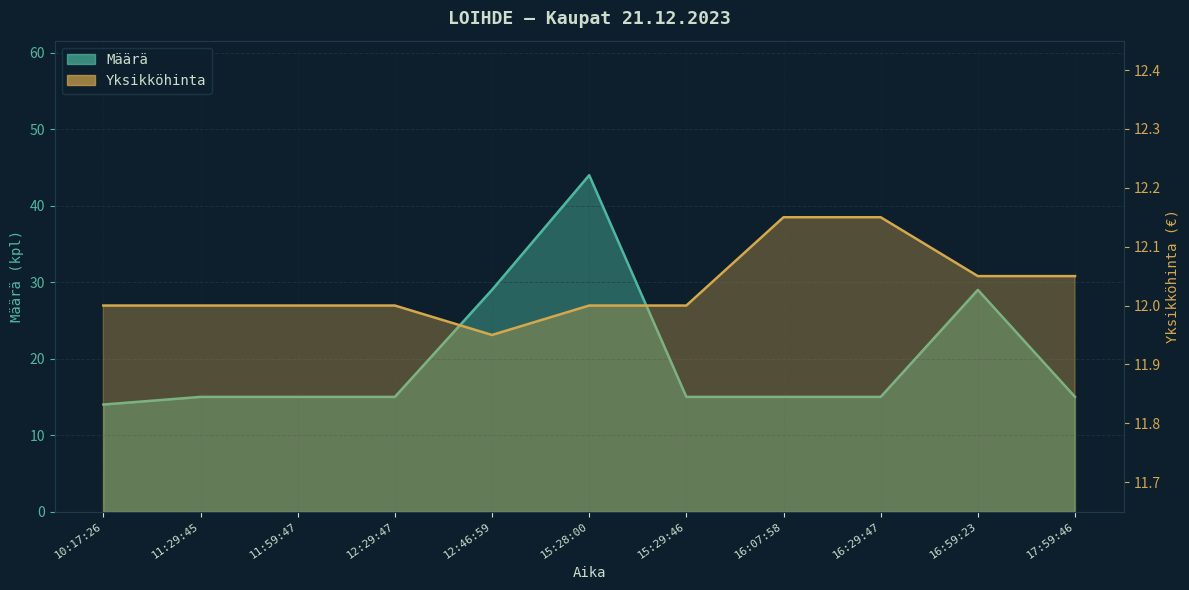

What value does the Määrä series have at 17:59:46?

15.0